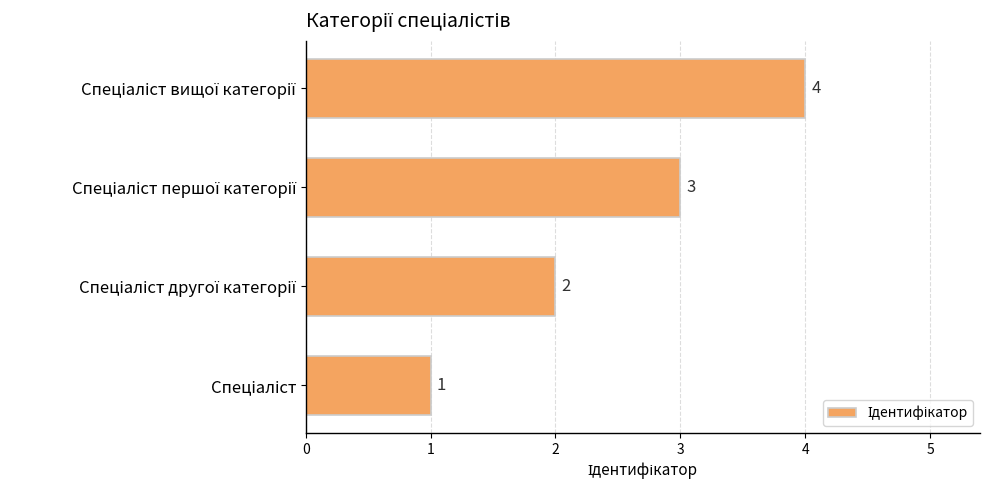

How many series are shown in this chart?

1